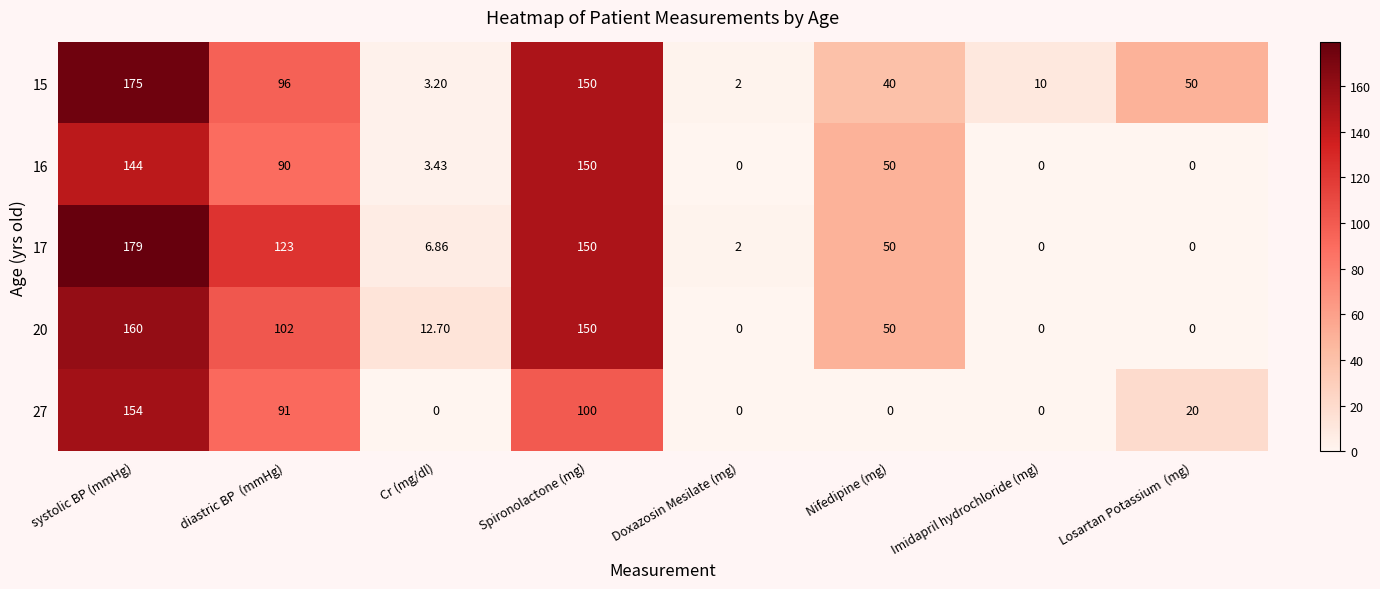

At which label is 17 closest to 89?

diastric BP  (mmHg)